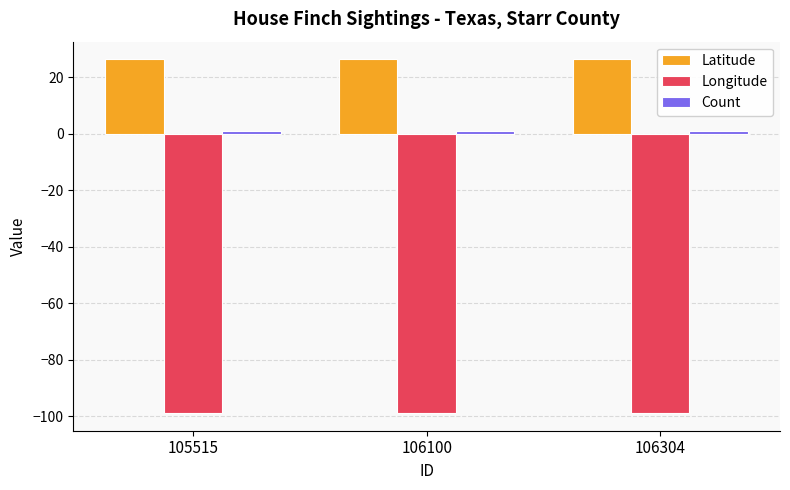

What is the lowest value of the Latitude series?

26.4